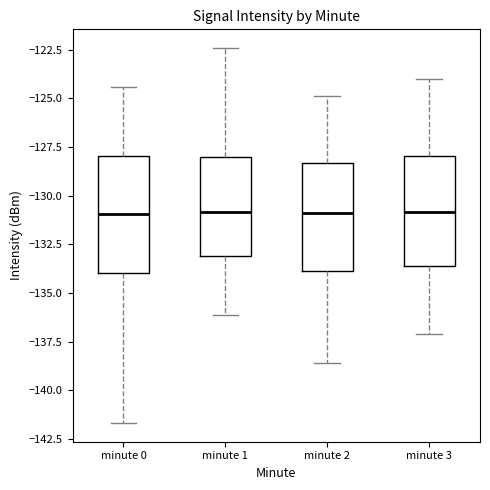

Reading left to right, read every box against the y-axis: the position of its median line, the range the box covers, and the ends of its whiskers. The values are not printed on the chart, so give them approximately, as read against the axis.

minute 0: median -131.0, box -134.0 to -128.0, whiskers -141.5 to -124.5
minute 1: median -131.0, box -133.0 to -128.0, whiskers -136.0 to -122.5
minute 2: median -131.0, box -134.0 to -128.5, whiskers -138.5 to -125.0
minute 3: median -131.0, box -133.5 to -128.0, whiskers -137.0 to -124.0